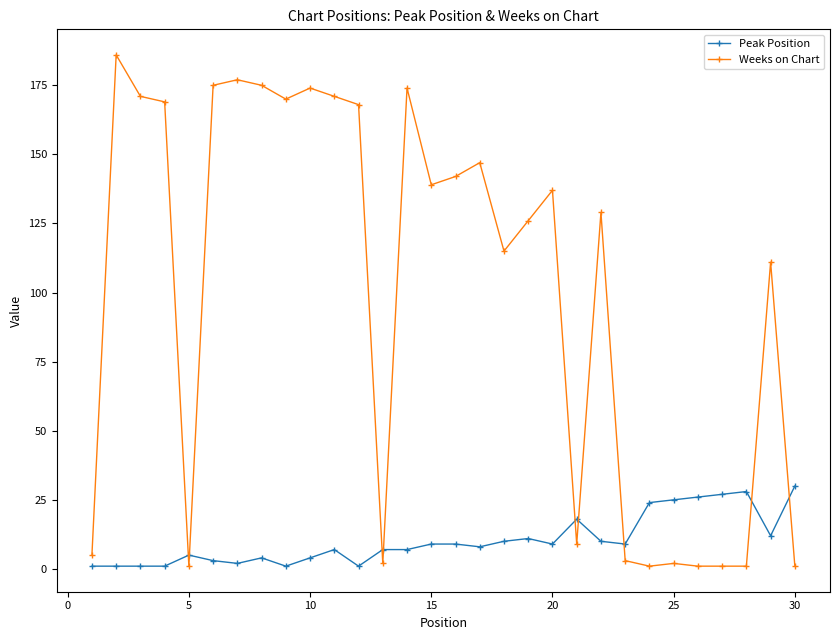

How many data points in Weeks on Chart are less than 137?

15